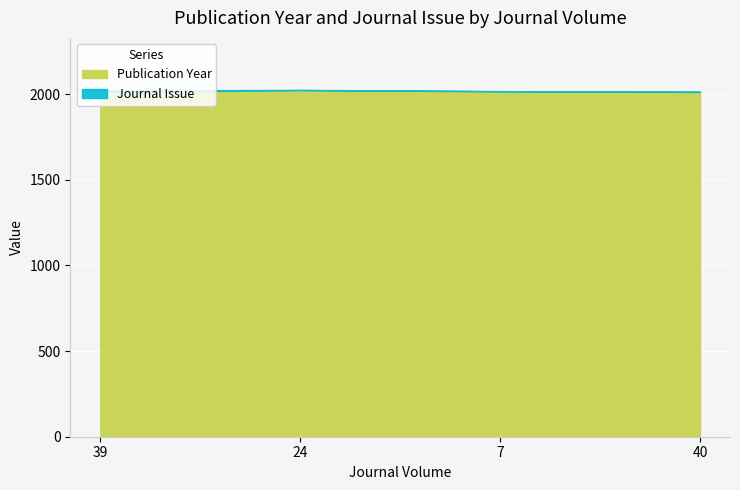

Which label corresponds to the largest value in the chart?

24